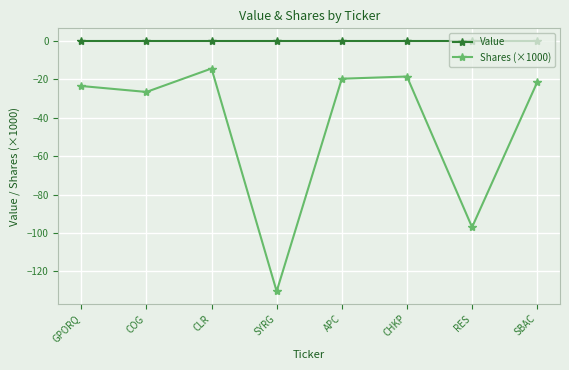

What is the highest value of the Shares (×1000) series?

-14.4